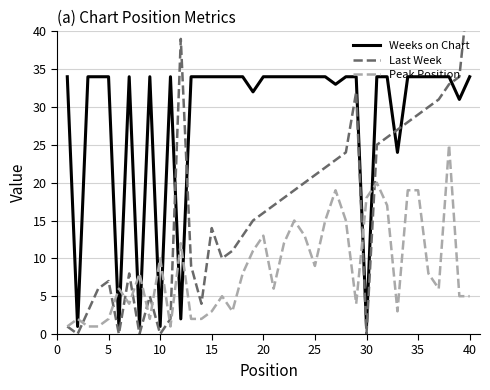

True or false: Peak Position and Weeks on Chart cross at least once.

True